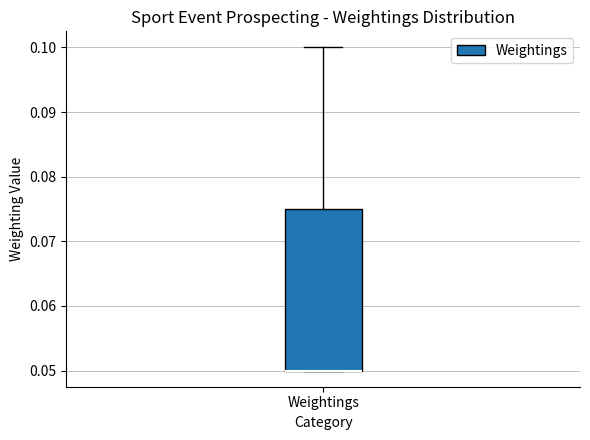

Where is the lower edge of the box for Weightings on the y-axis? The values are not printed on the chart, so give them approximately, as read against the axis.

0.050